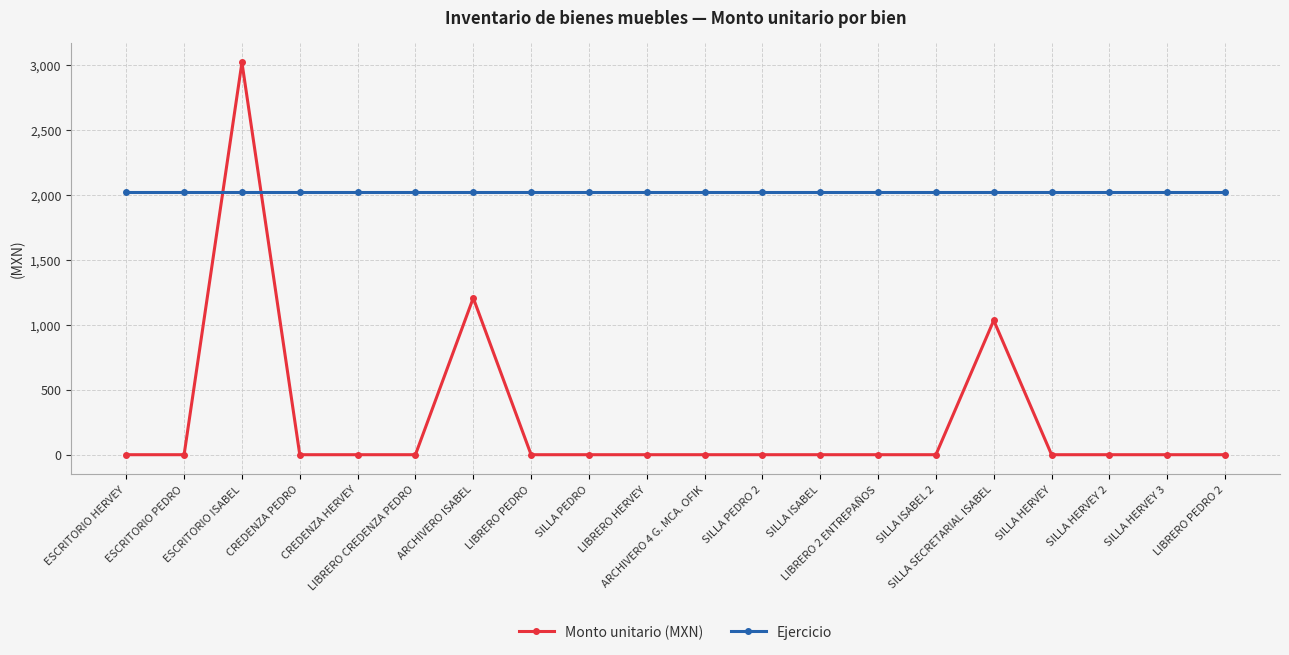

Where do Monto unitario (MXN) and Ejercicio first cross each other?

ESCRITORIO PEDRO and ESCRITORIO ISABEL